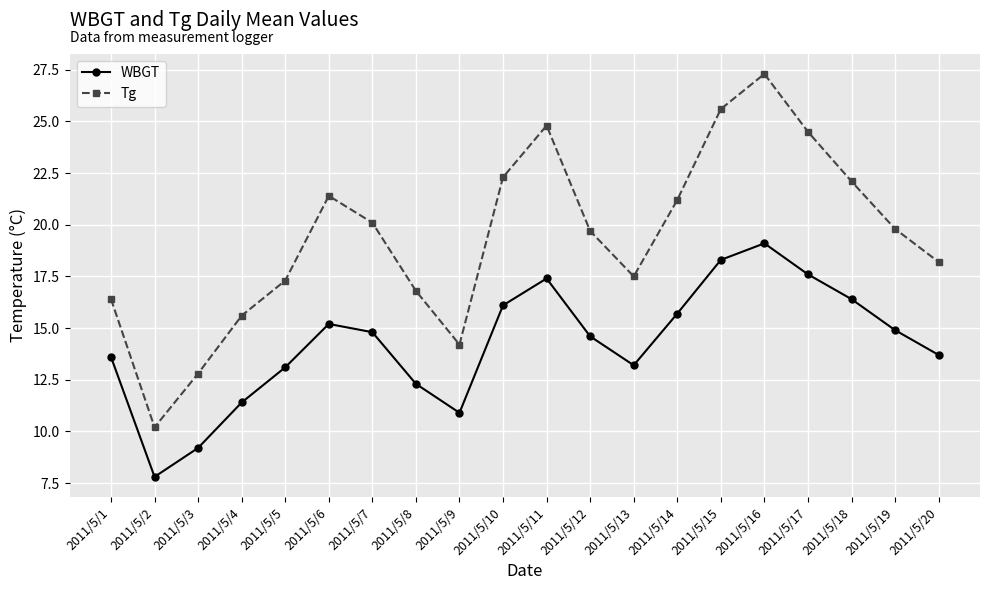

Which label corresponds to the smallest value in the chart?

2011/5/2